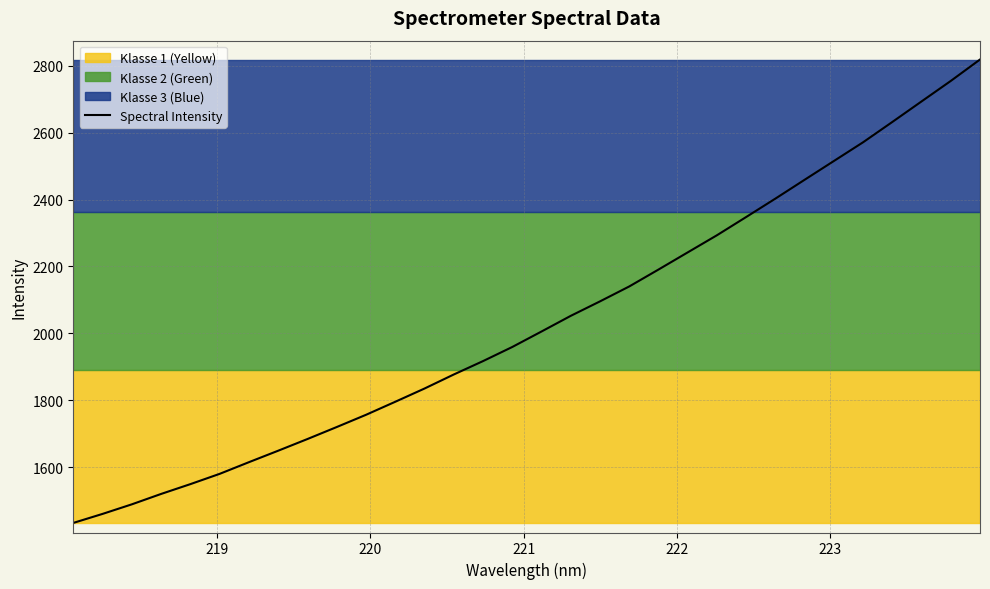

What is the minimum value for Spectral Intensity?

1432.7